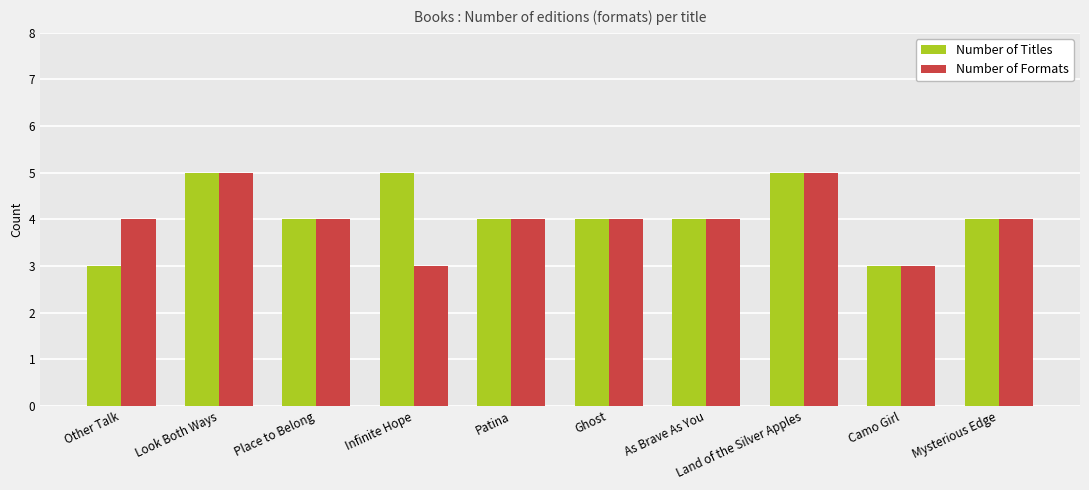

What position from the left is Infinite Hope?

4